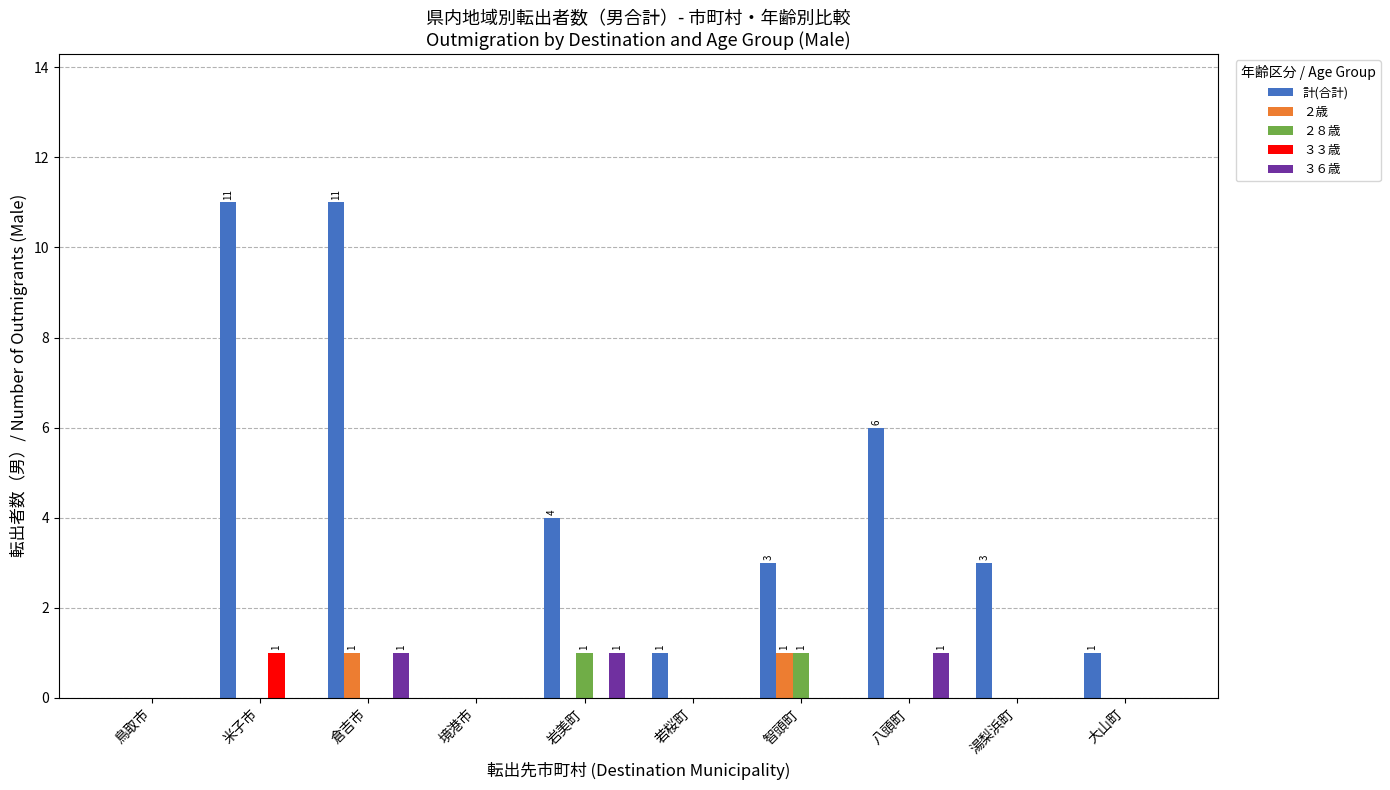

What are all the series names shown in the legend?

計(合計), ２歳, ２８歳, ３３歳, ３６歳